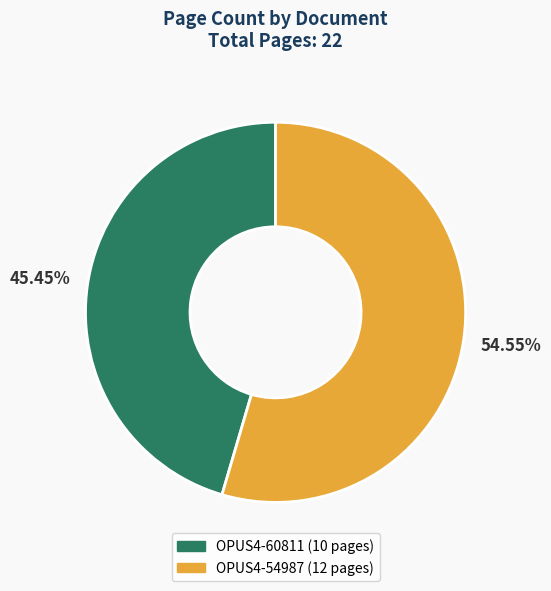

Does any single category account for the majority?

Yes